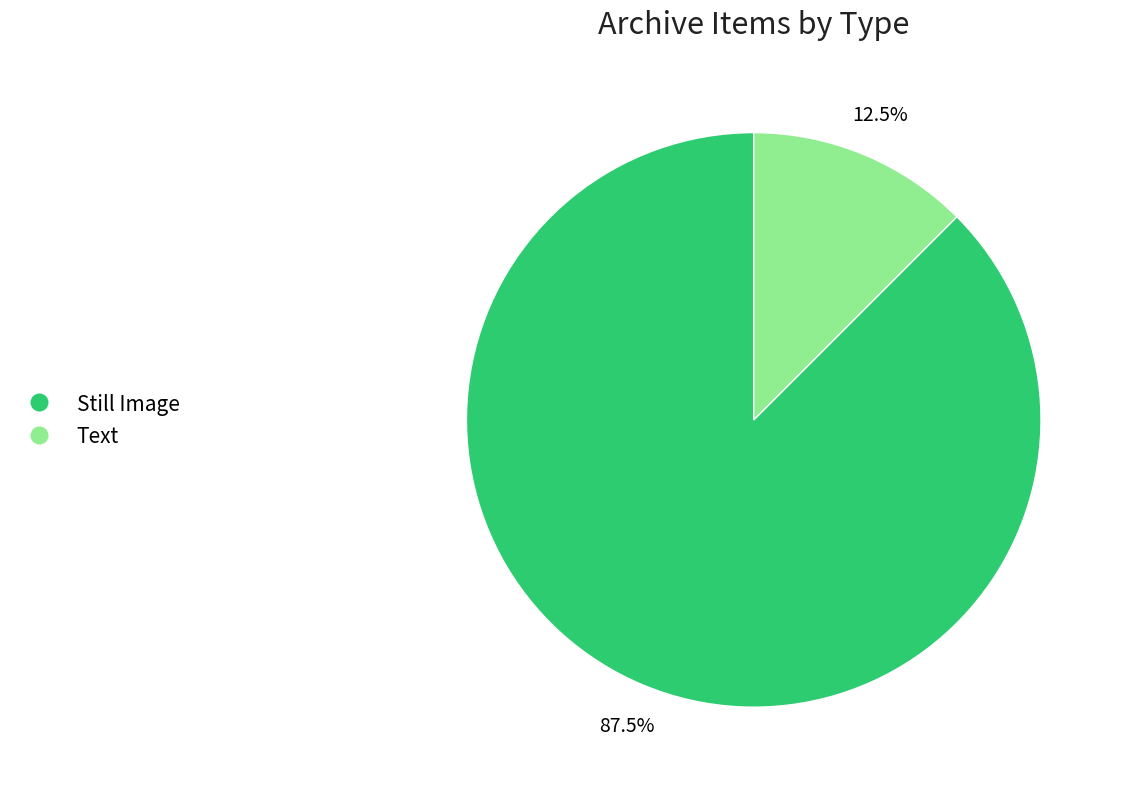

Does any single category account for the majority?

Yes